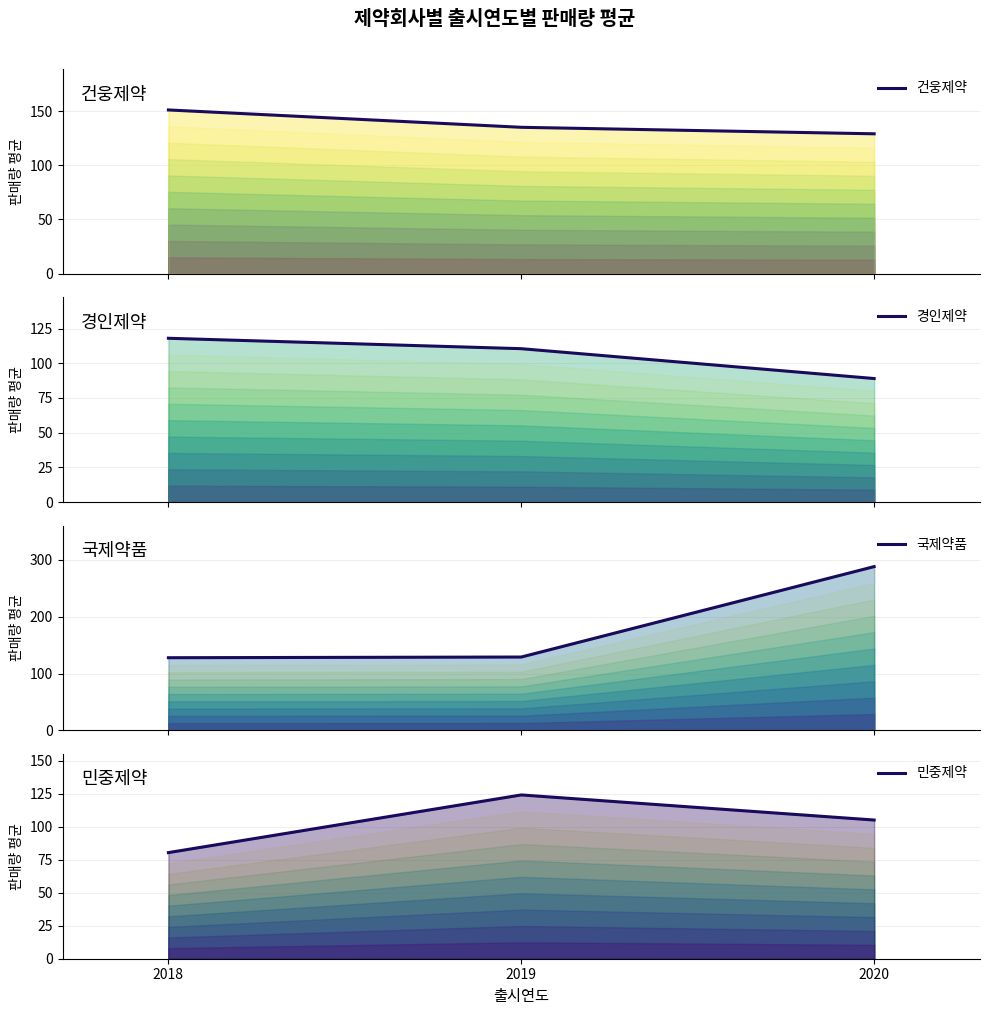

Rank the series by their maximum value, from highest to lowest.

국제약품, 건웅제약, 민중제약, 경인제약